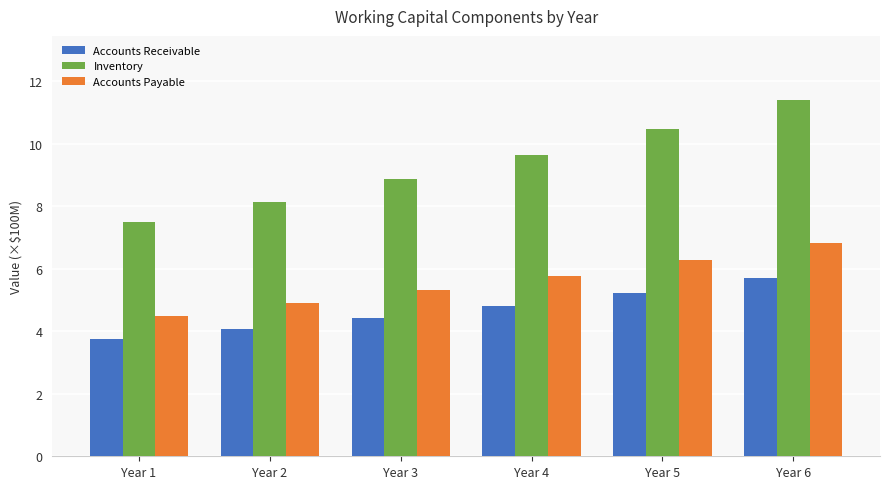

What is the average value of the Inventory series?

9.3